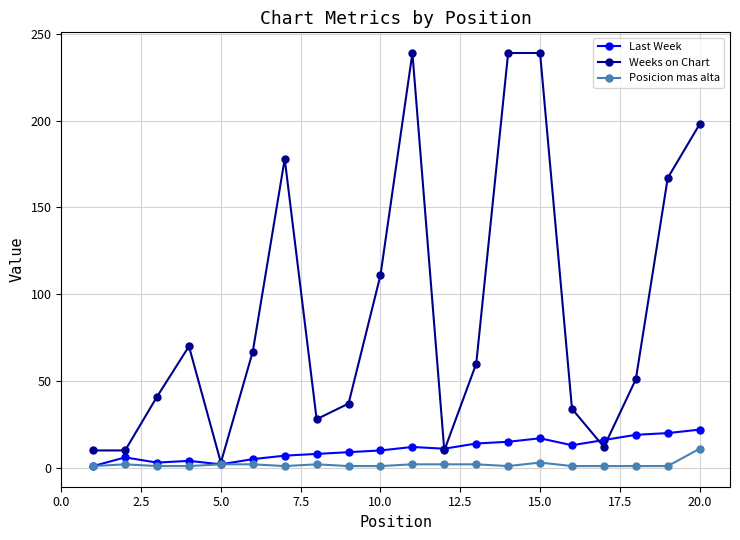

Which series has the widest spread of values?

Weeks on Chart